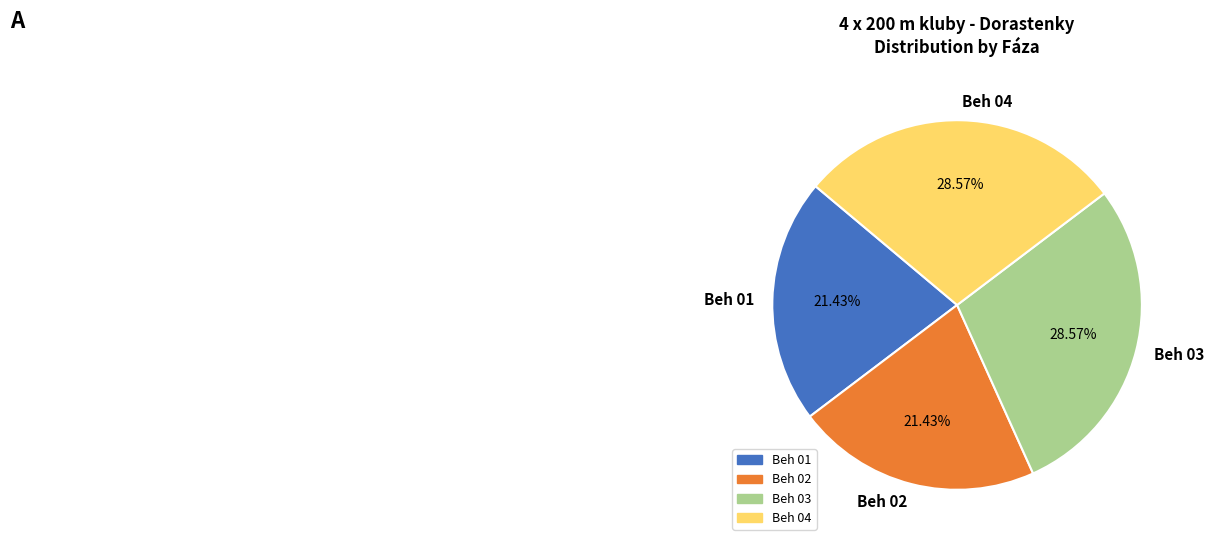

Does any single category account for the majority?

No